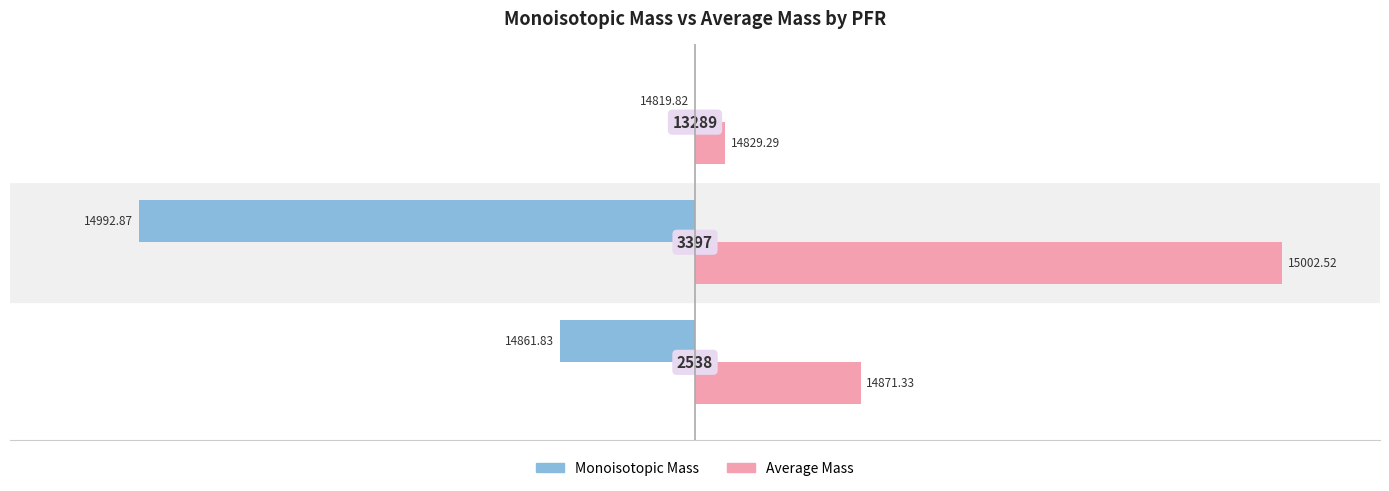

Which series has the widest spread of values?

Average Mass